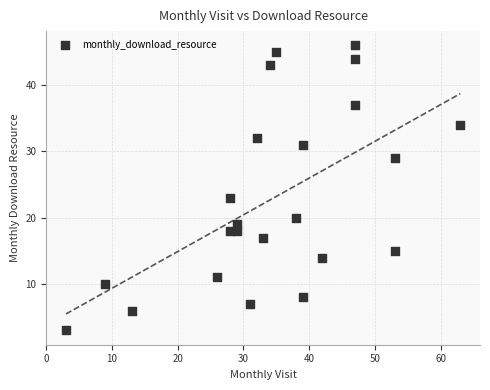

What is the range of Y values (max minus min)?

43